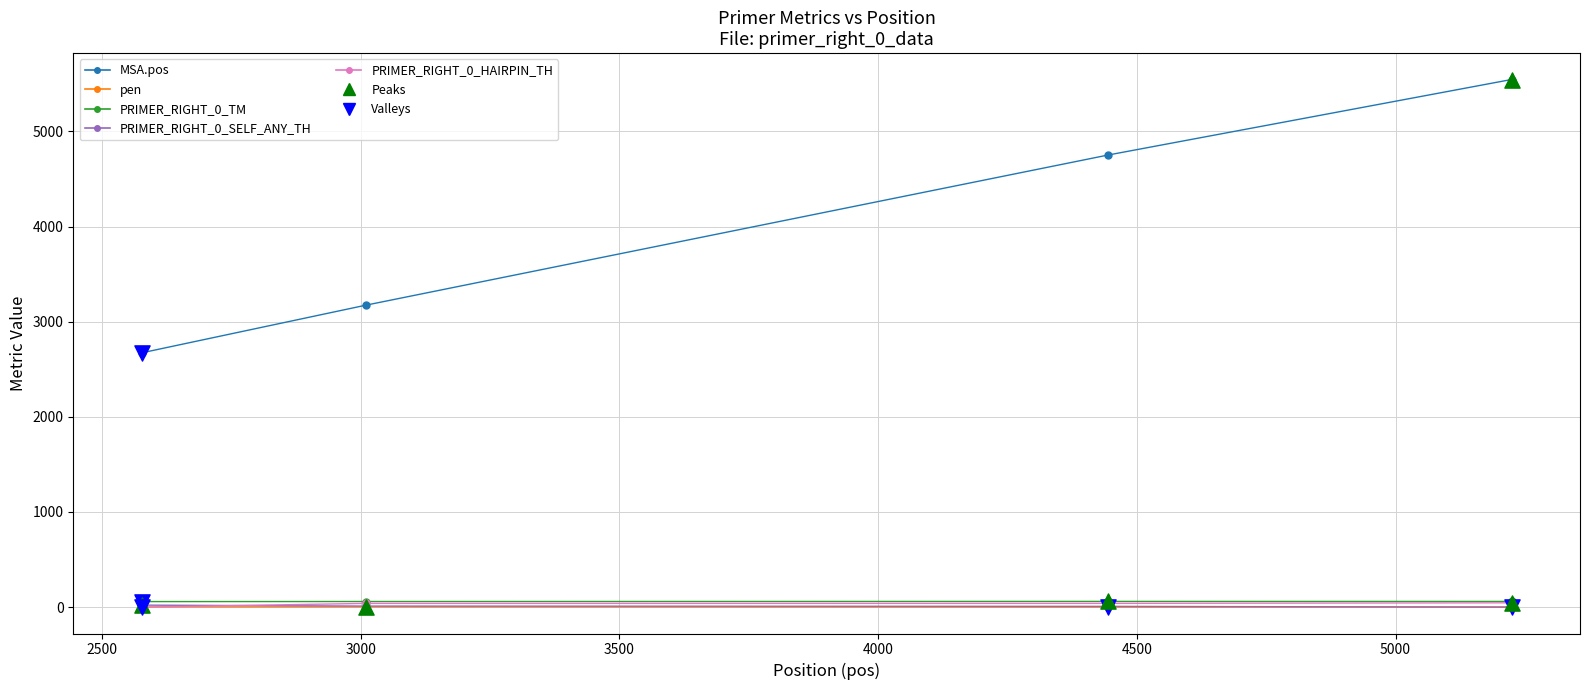

At how many categories does at least one series exceed 1701?

4